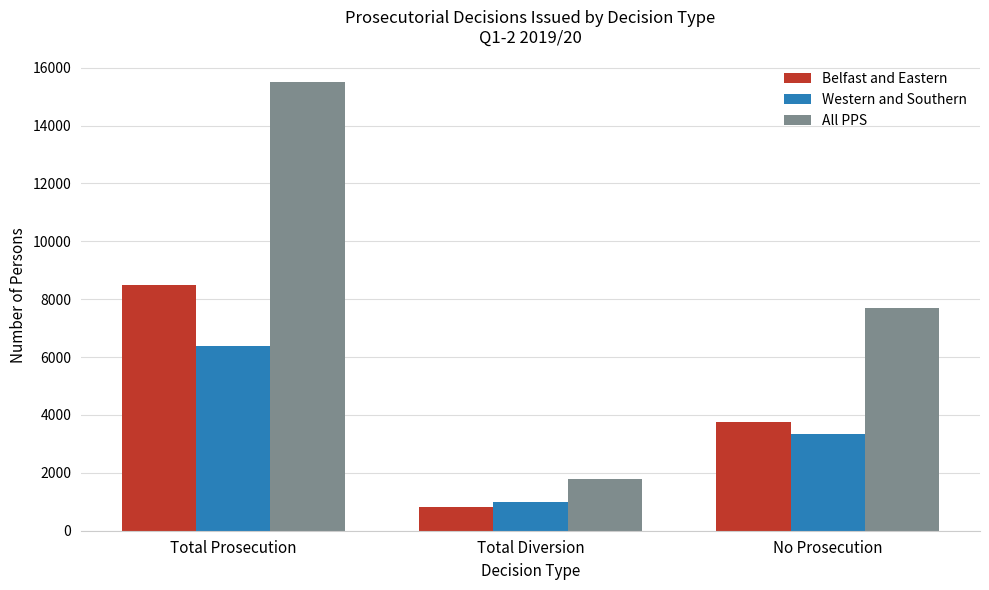

Which series has the largest total across all categories?

All PPS